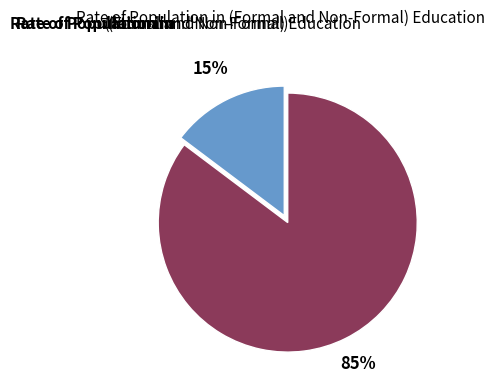

Is there any slice that represents more than half of the pie?

Yes